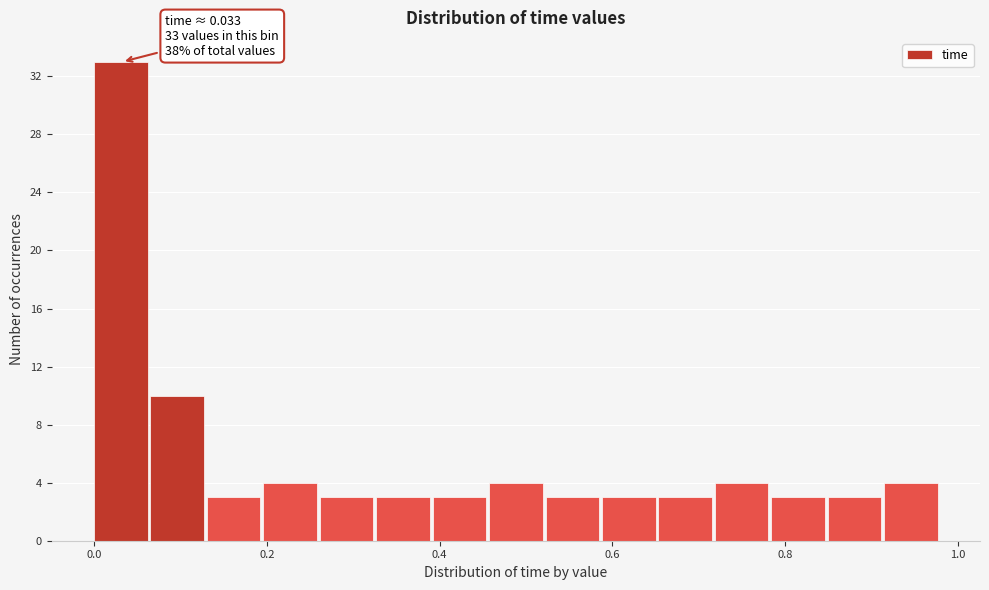

Read against the x-axis, roughly where is the centre of the tallest bar?

0.04